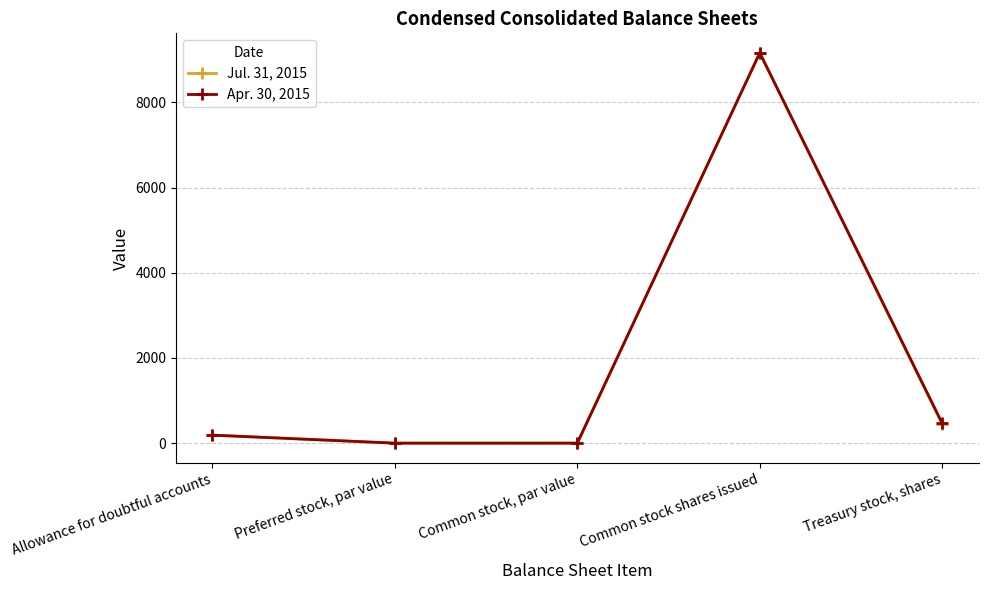

How many interior local peaks does the Jul. 31, 2015 series have?

1